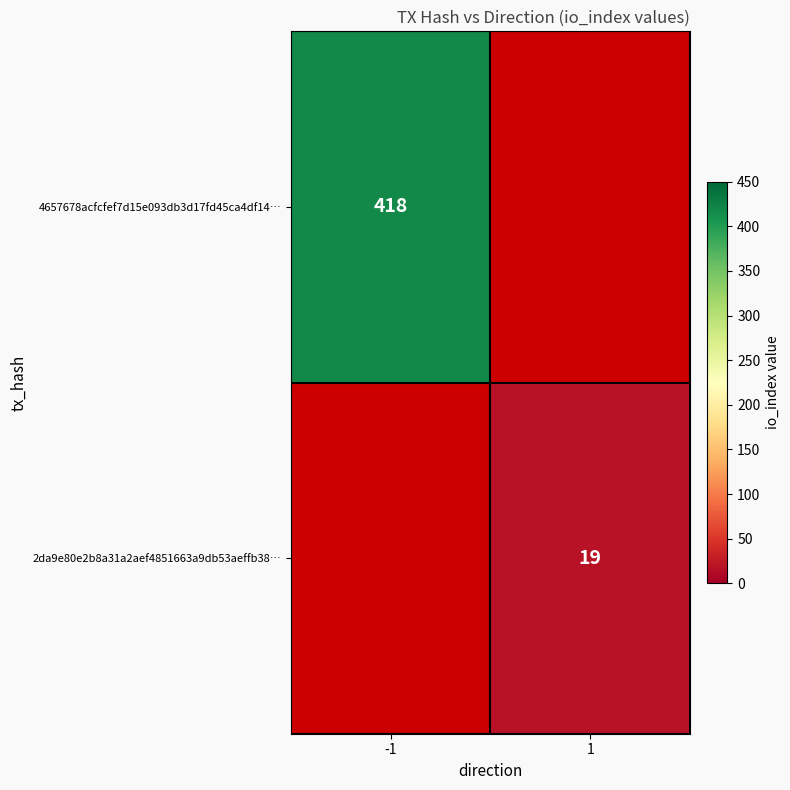

How many data points does each series have?

2